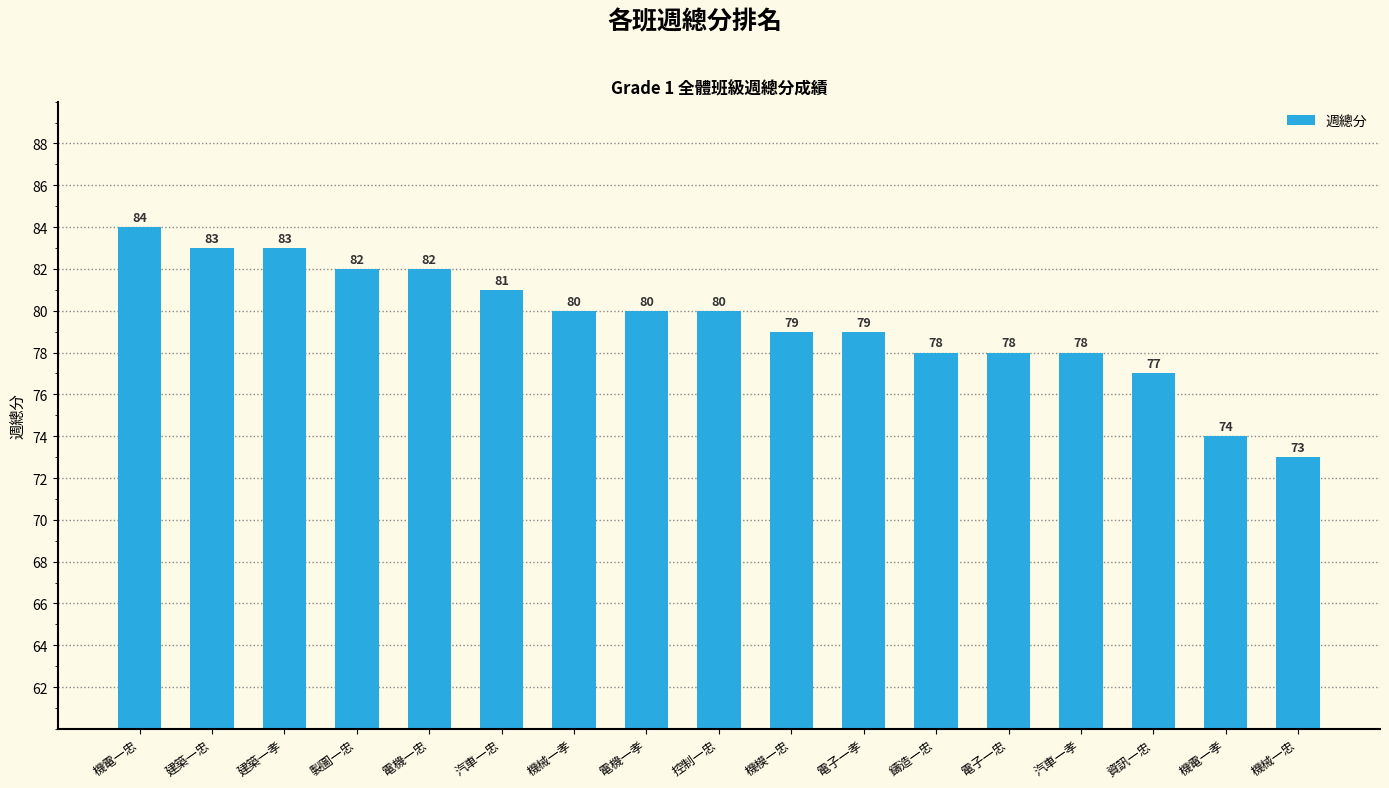

Between 機電一孝 and 機械一孝, which is larger?

機械一孝